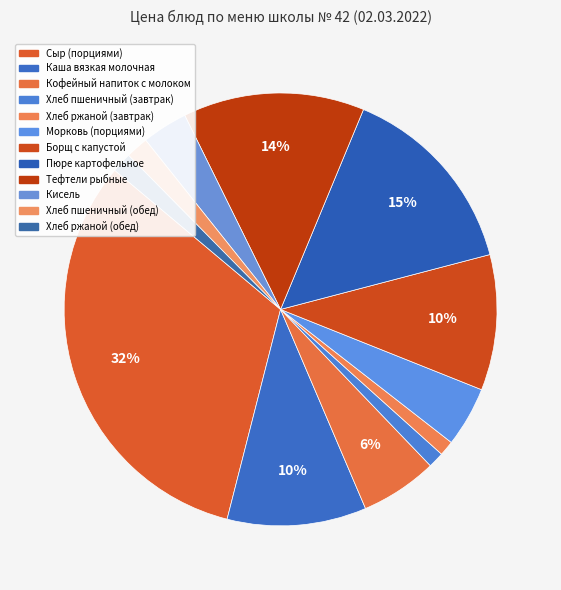

Count the number of slices in the pie.

12